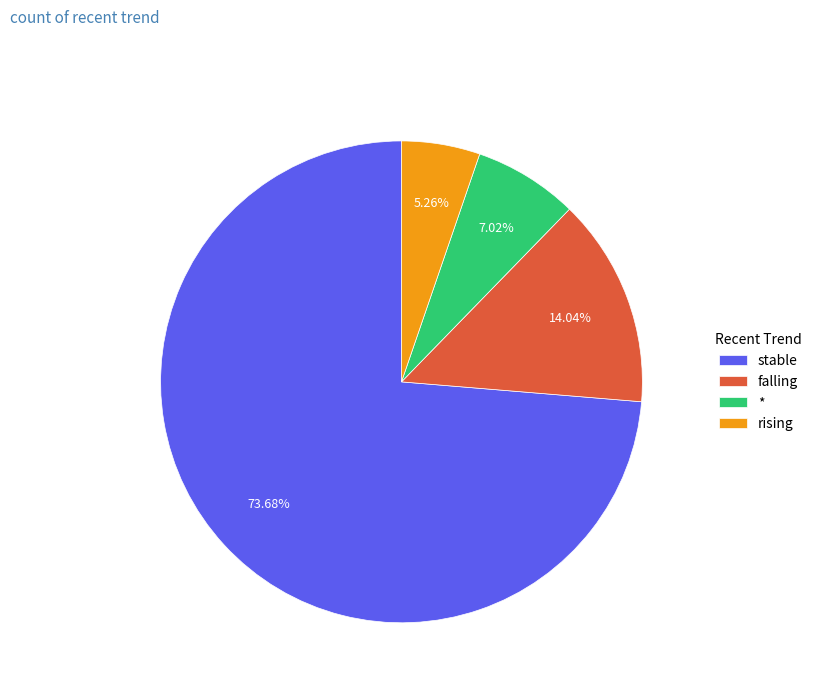

Rank the categories by value from highest to lowest.

stable, falling, *, rising